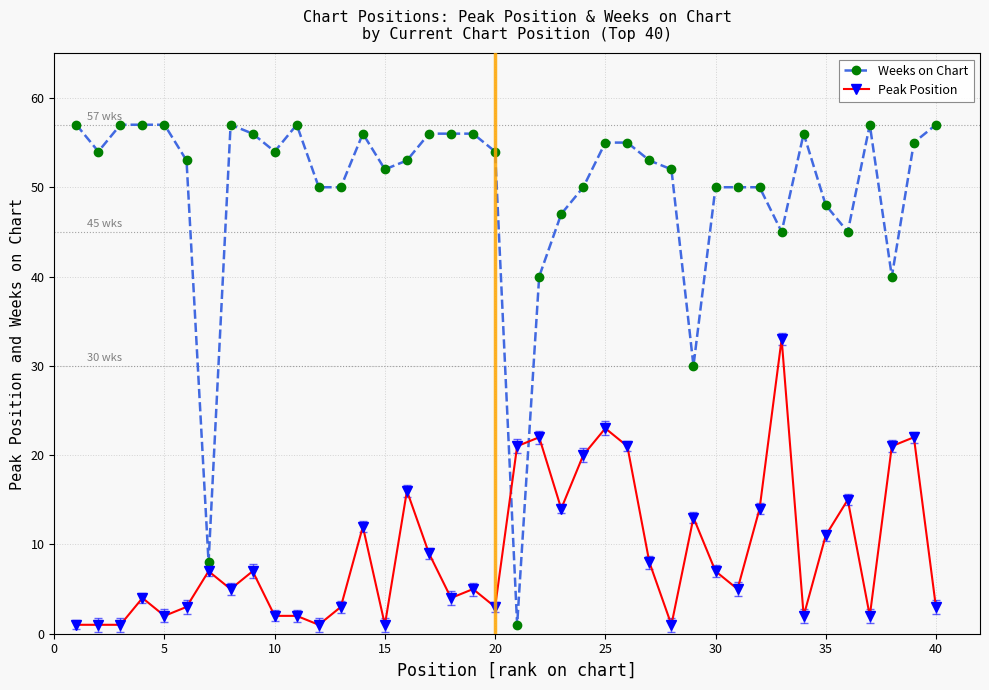

How many distinct data groups are displayed?

2